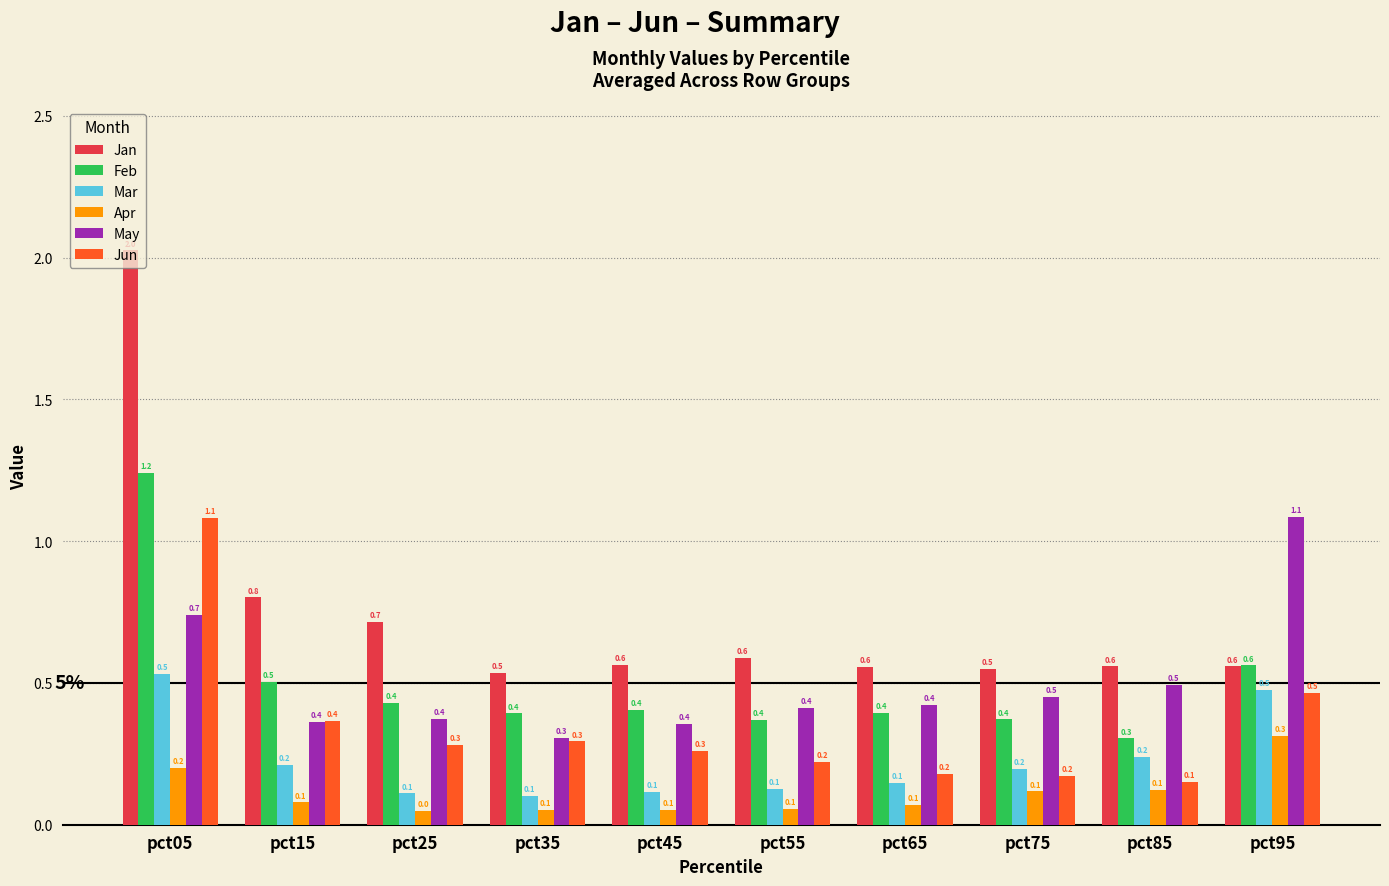

What is the approximate value of Jun at pct95?

0.5